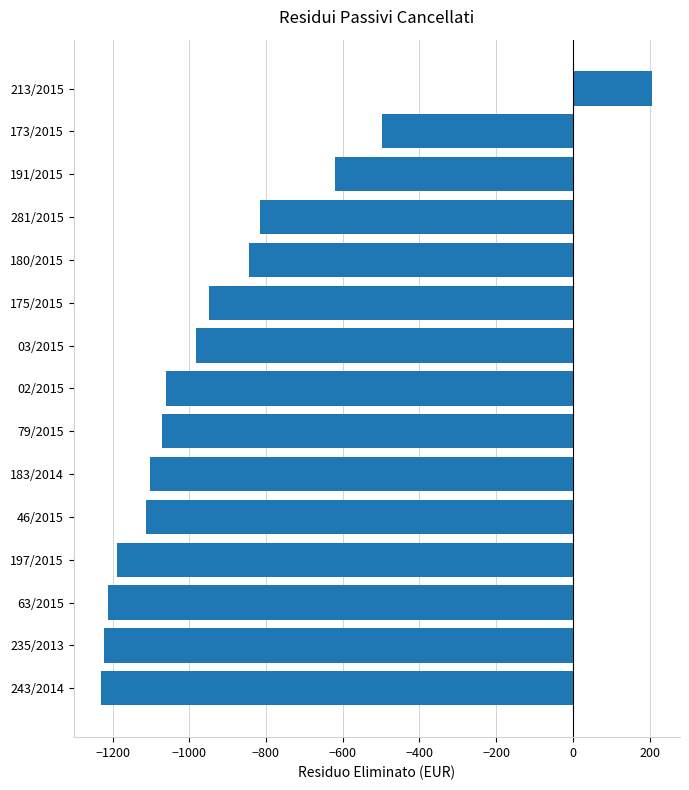

The chart shows a value of -982.3 at 03/2015. True or false?

True